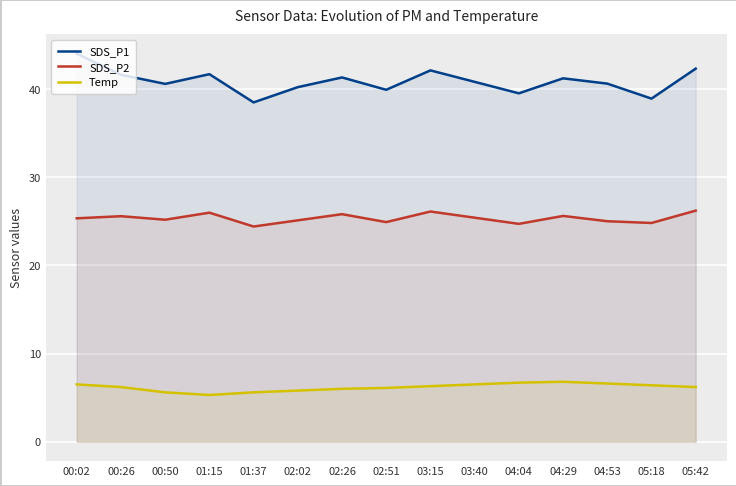

Rank the series by their maximum value, from highest to lowest.

SDS_P1, SDS_P2, Temp